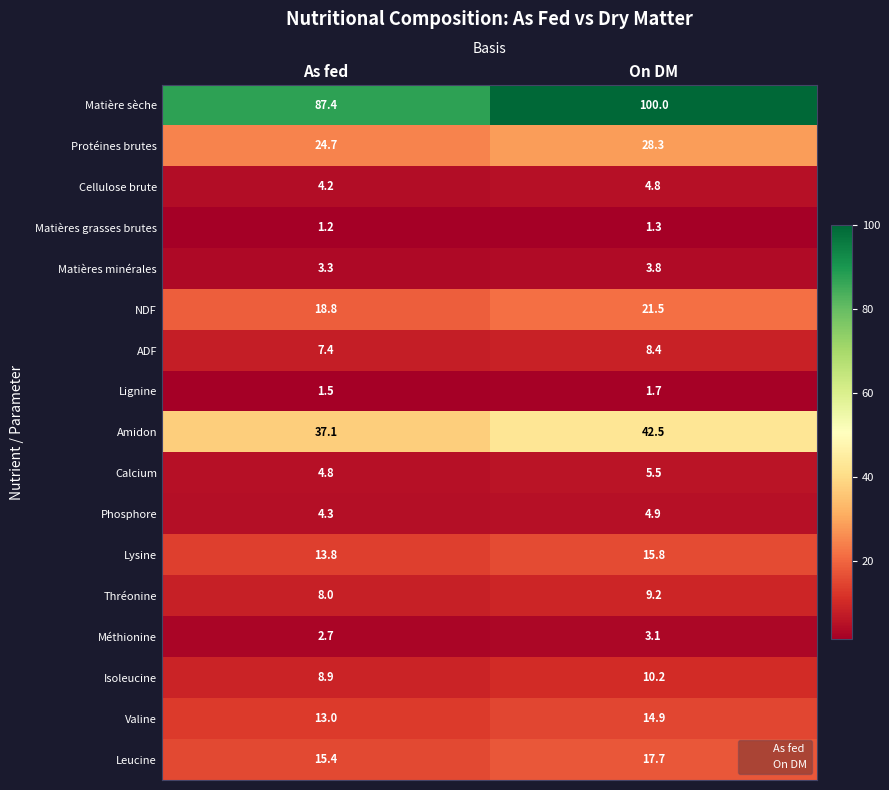

Which series has the largest total across all categories?

Matière sèche